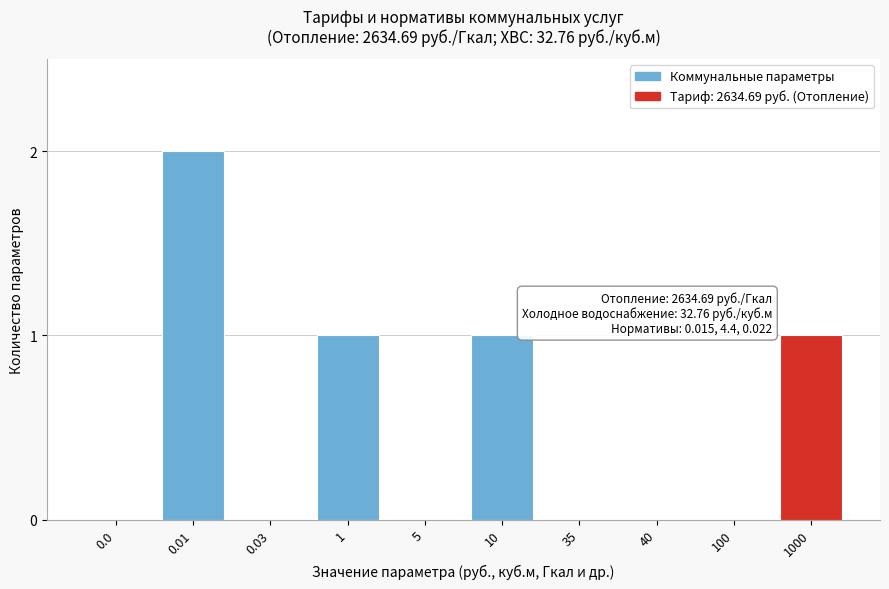

Reading left to right, list all the values displayed in this chart.

0.0=0	0.01=2	0.03=0	1=1	5=0	10=1	35=0	40=0	100=0	1000=1